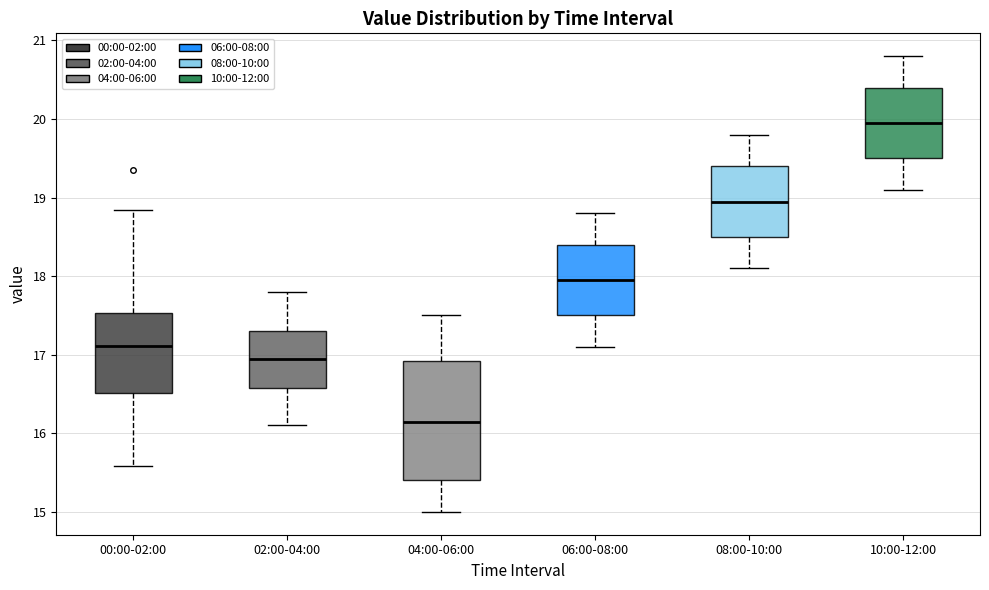

Where is the lower edge of the box for 00:00-02:00 on the y-axis? The values are not printed on the chart, so give them approximately, as read against the axis.

16.5